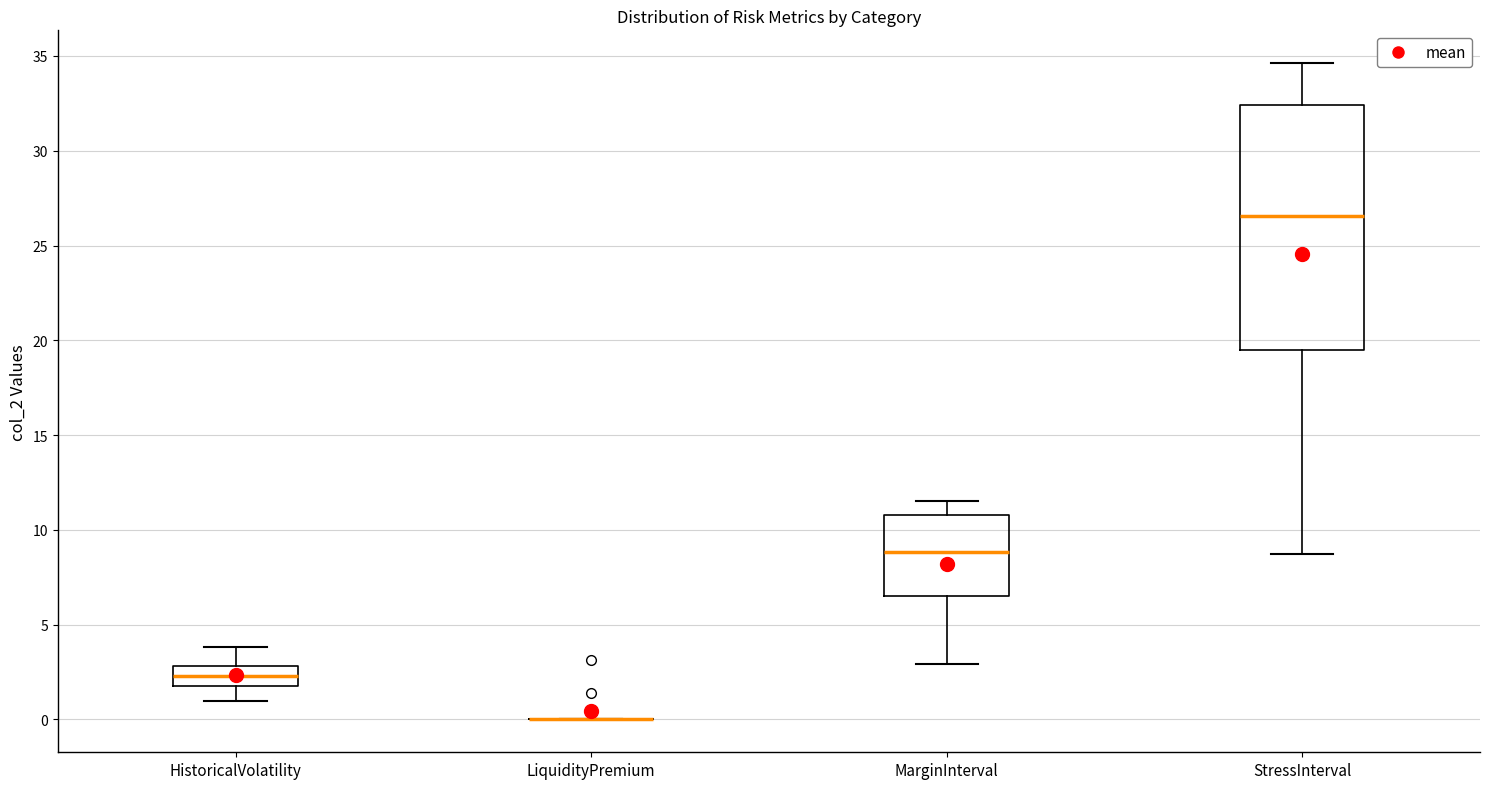

Reading left to right, read every box against the y-axis: the position of its median line, the range the box covers, and the ends of its whiskers. The values are not printed on the chart, so give them approximately, as read against the axis.

HistoricalVolatility: median 2.5, box 1.5 to 3.0, whiskers 1.0 to 4.0
LiquidityPremium: box collapsed to a line at 0.0, whiskers 0.0 to 0.0
MarginInterval: median 9.0, box 6.5 to 11.0, whiskers 3.0 to 11.5
StressInterval: median 26.5, box 19.5 to 32.5, whiskers 9.0 to 34.5